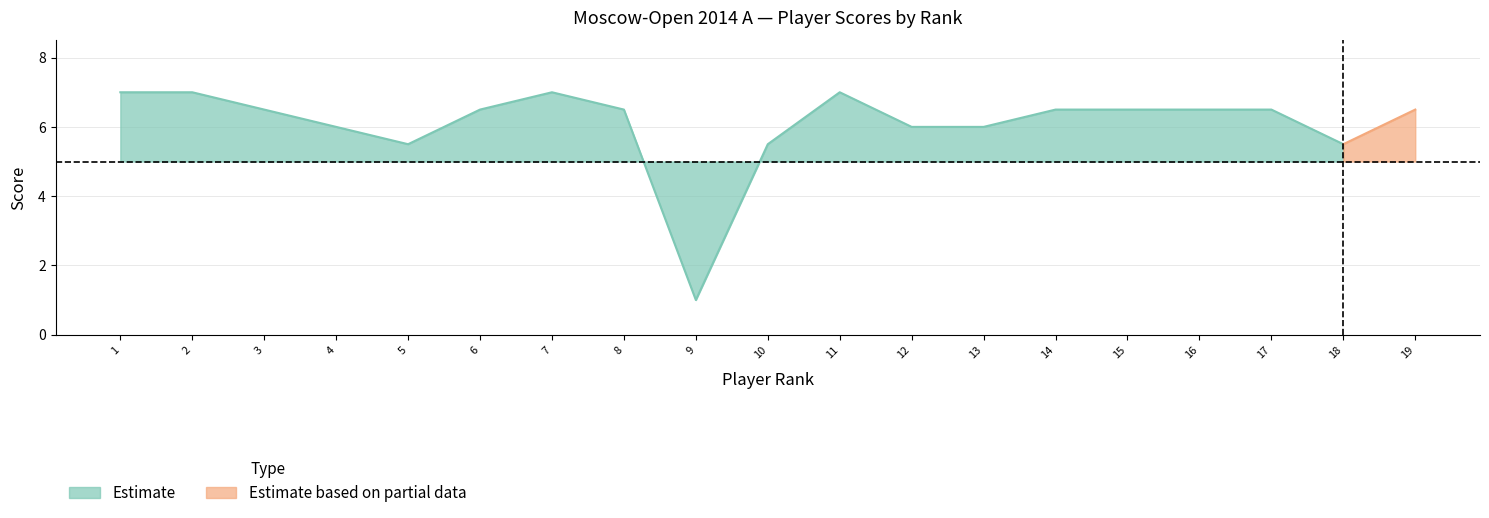

How many lines are shown in the chart?

2